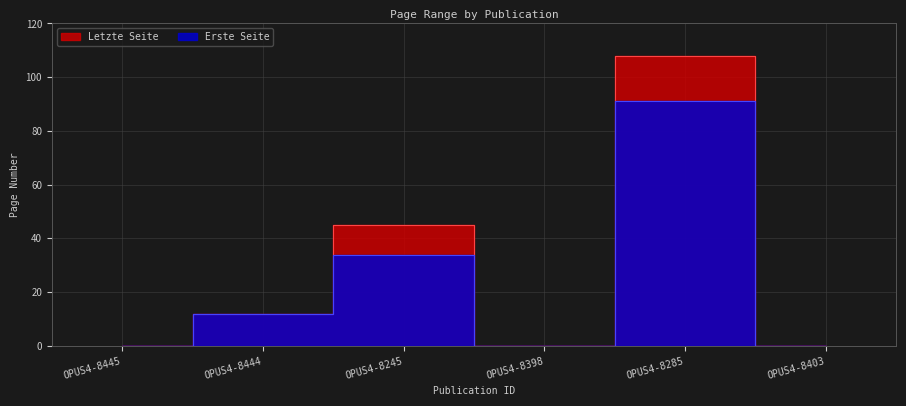

At which label is Letzte Seite closest to 54?

OPUS4-8245